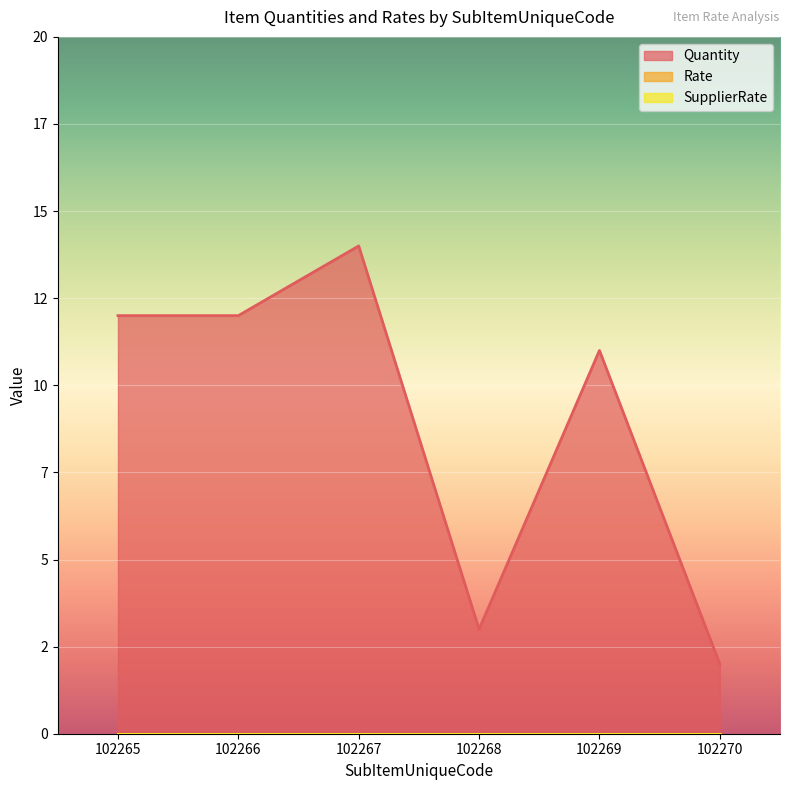

What is the maximum value for Quantity?

14